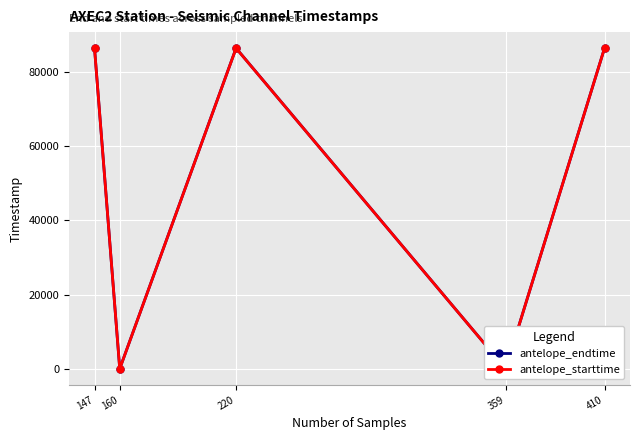

What are all the series names shown in the legend?

antelope_endtime, antelope_starttime